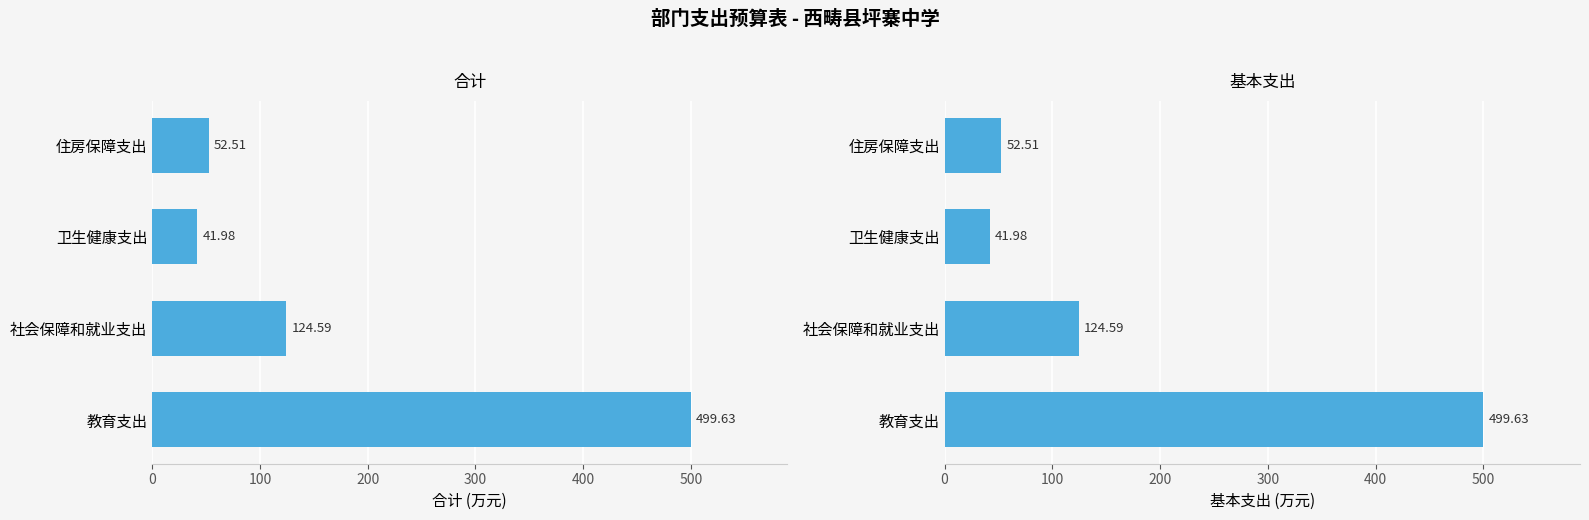

Which series has the largest total across all categories?

合计